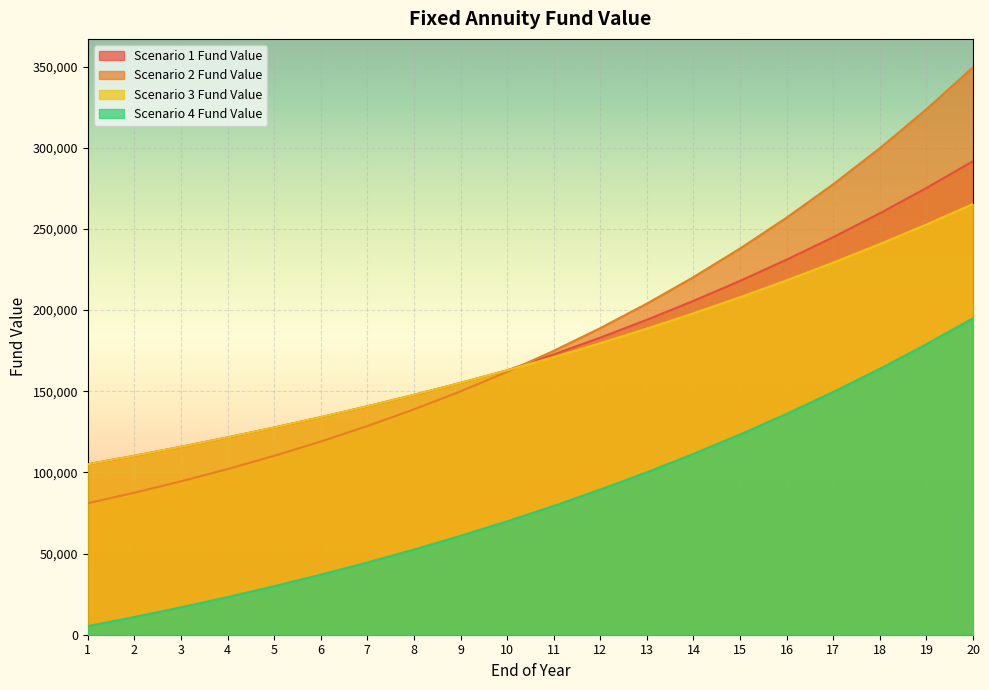

True or false: Scenario 3 Fund Value and Scenario 4 Fund Value cross at least once.

False